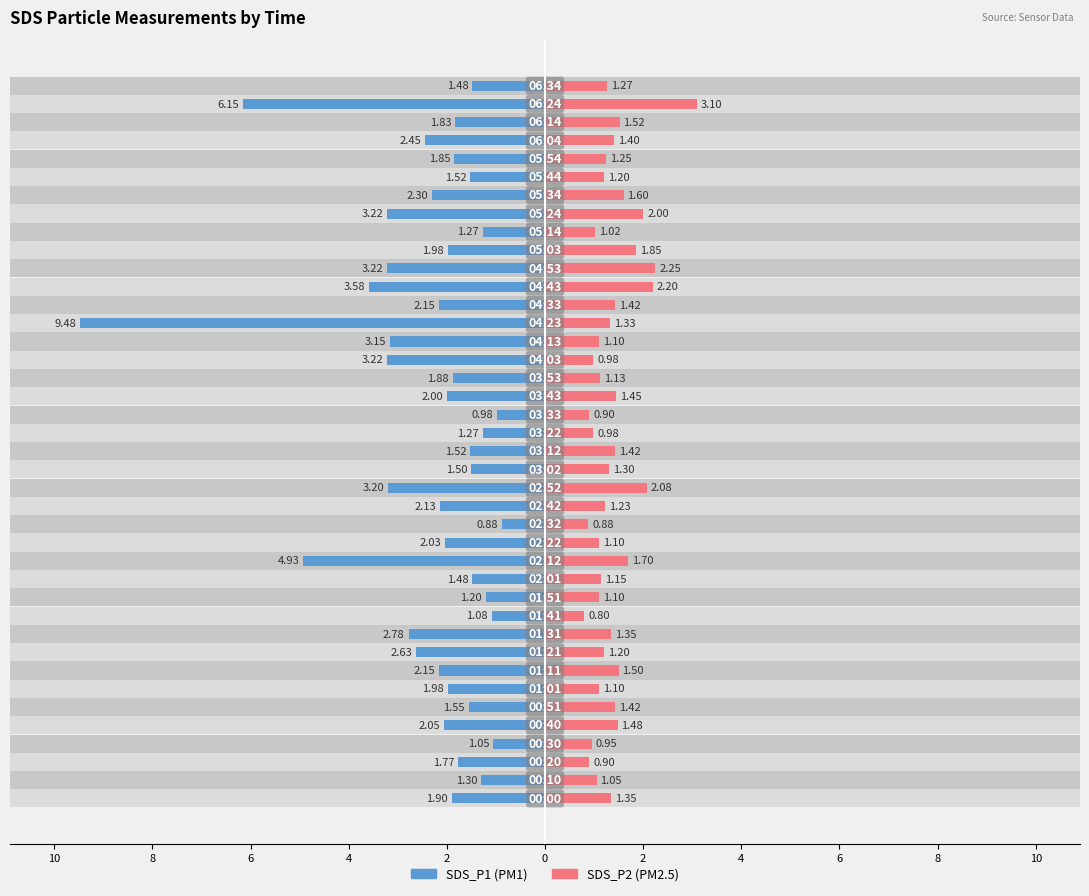

What is the value of the SDS_P2 bar at the 25th from the left?

1.0